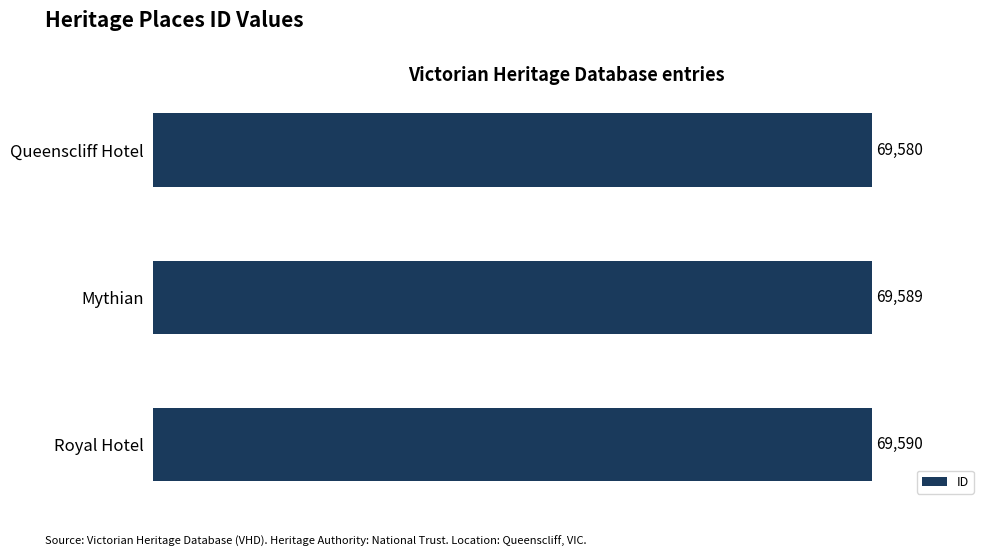

What is the approximate value at Royal Hotel, to the nearest 10?

69590